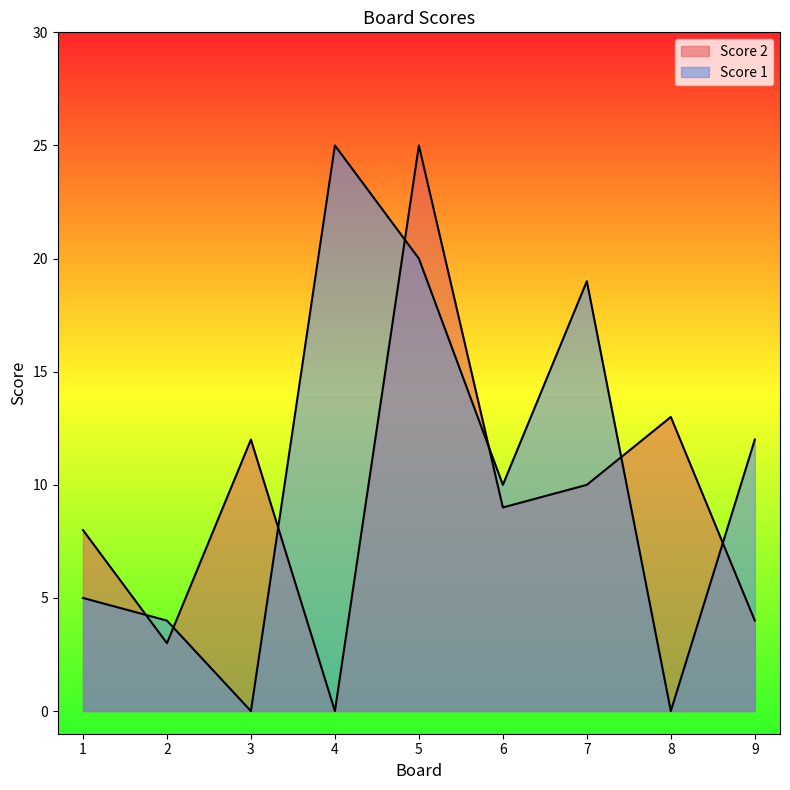

What is the greatest value displayed?

25